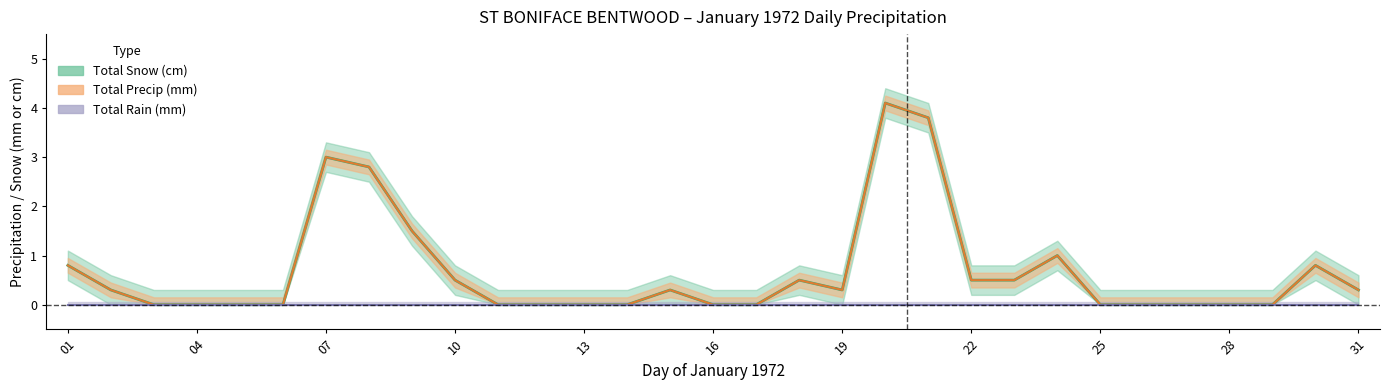

True or false: Total Snow (cm) and Total Precip (mm) intersect in this chart.

False